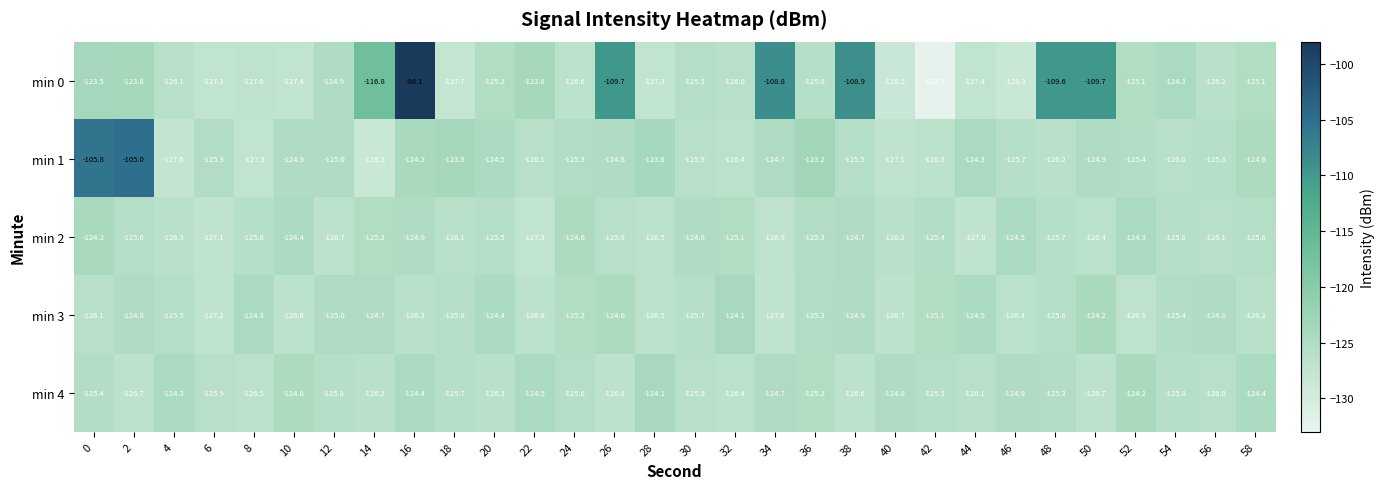

Read the min 0 value at 22.

-123.8